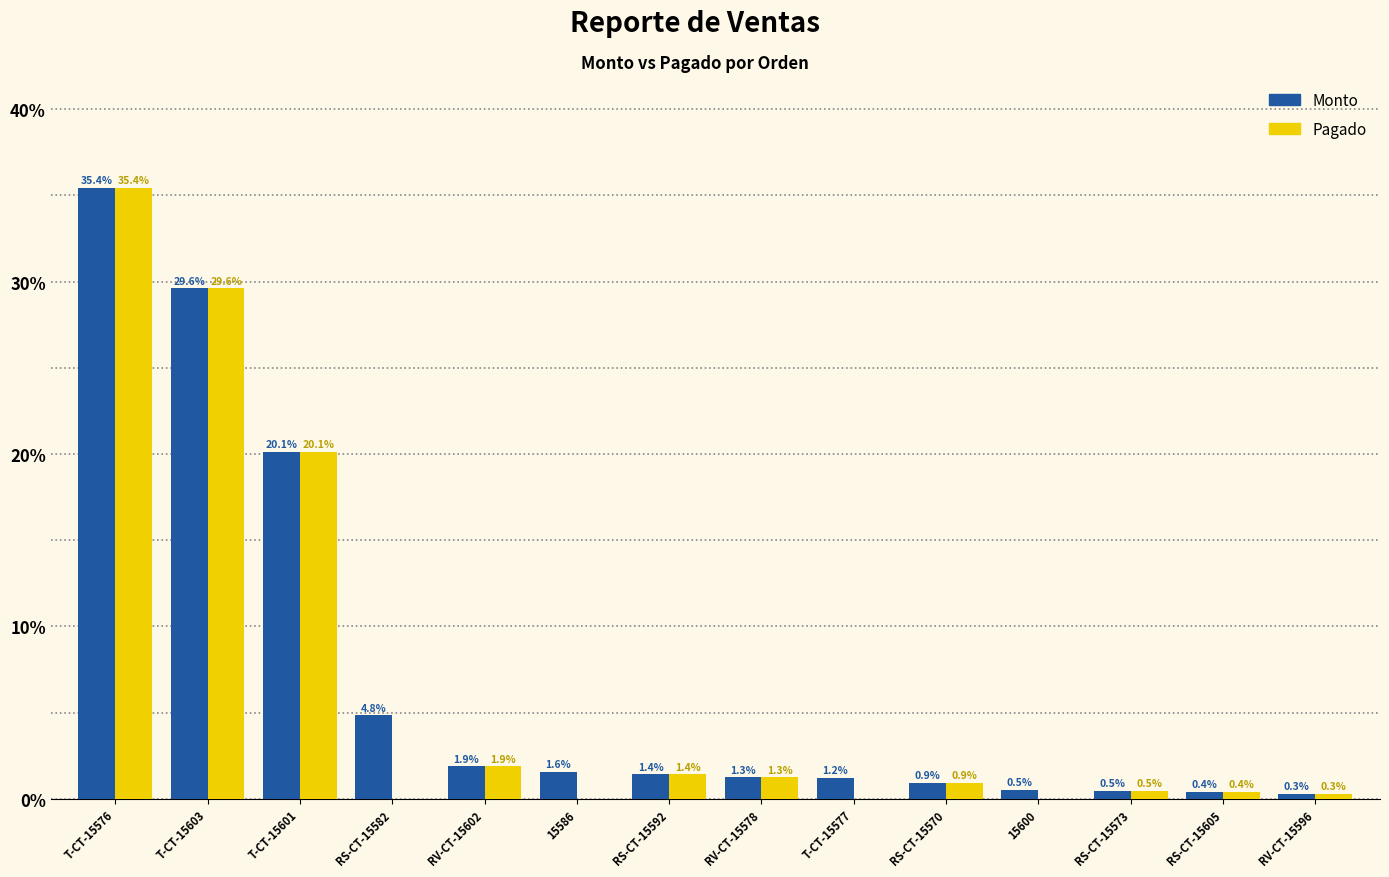

Is the value of Monto at 15600 greater than the value of Pagado at T-CT-15576?

No